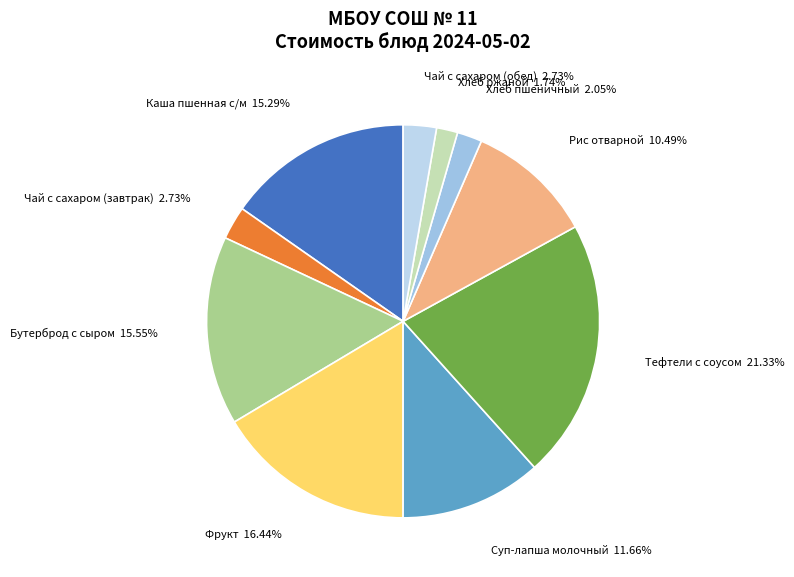

How much of the chart is everything except Фрукт?

83.6%